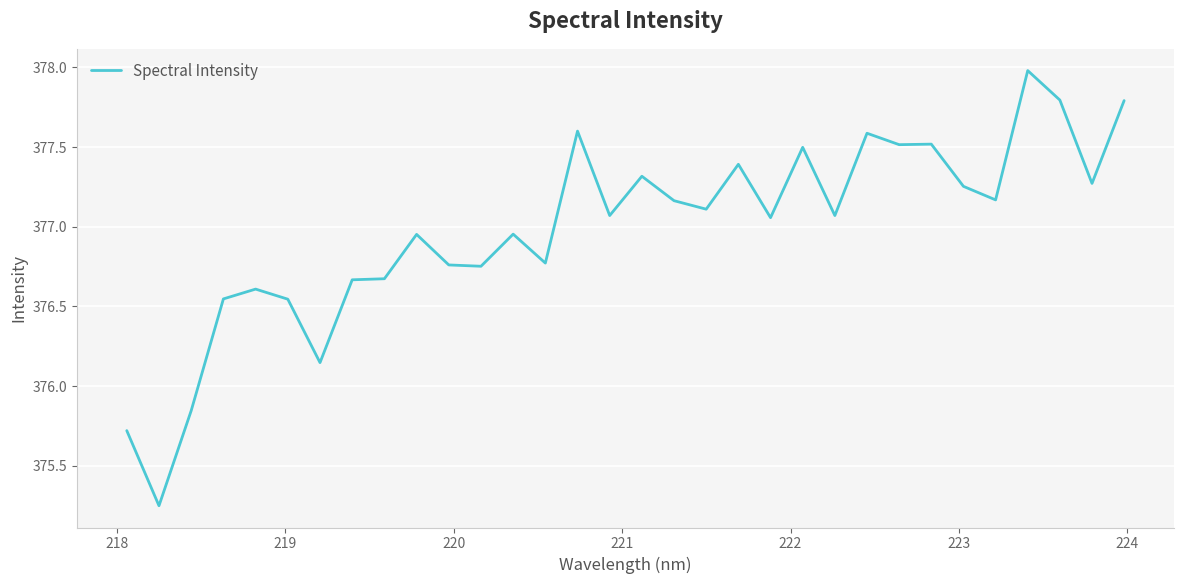

What is the difference between the maximum and minimum values?

2.7